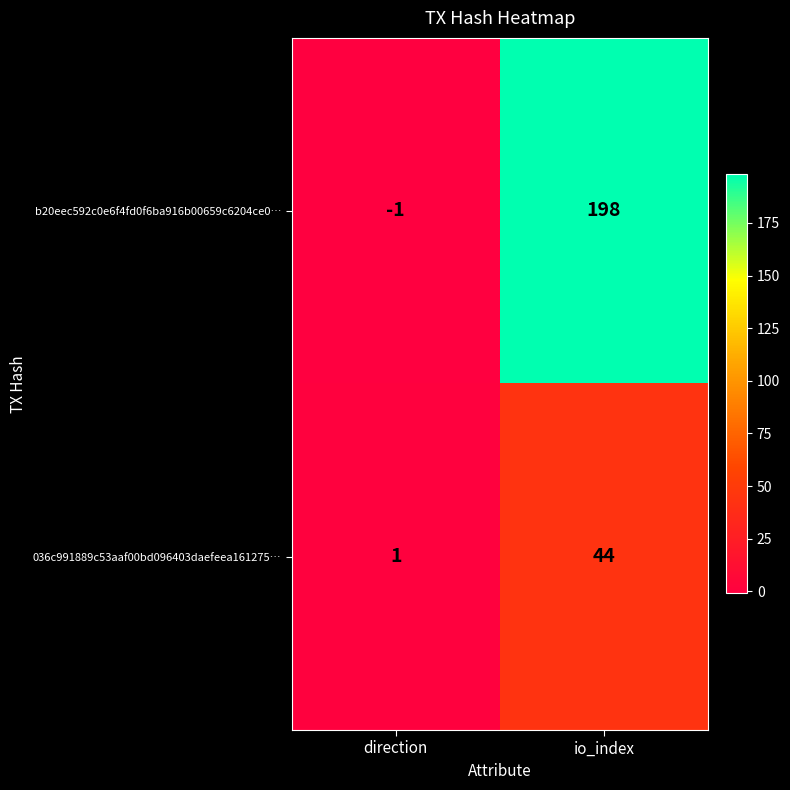

Reading right to left, list all the values displayed in this chart.

b20eec592c0e6f4fd0f6ba916b00659c6204ce0…: 198	-1
036c991889c53aaf00bd096403daefeea161275…: 44	1